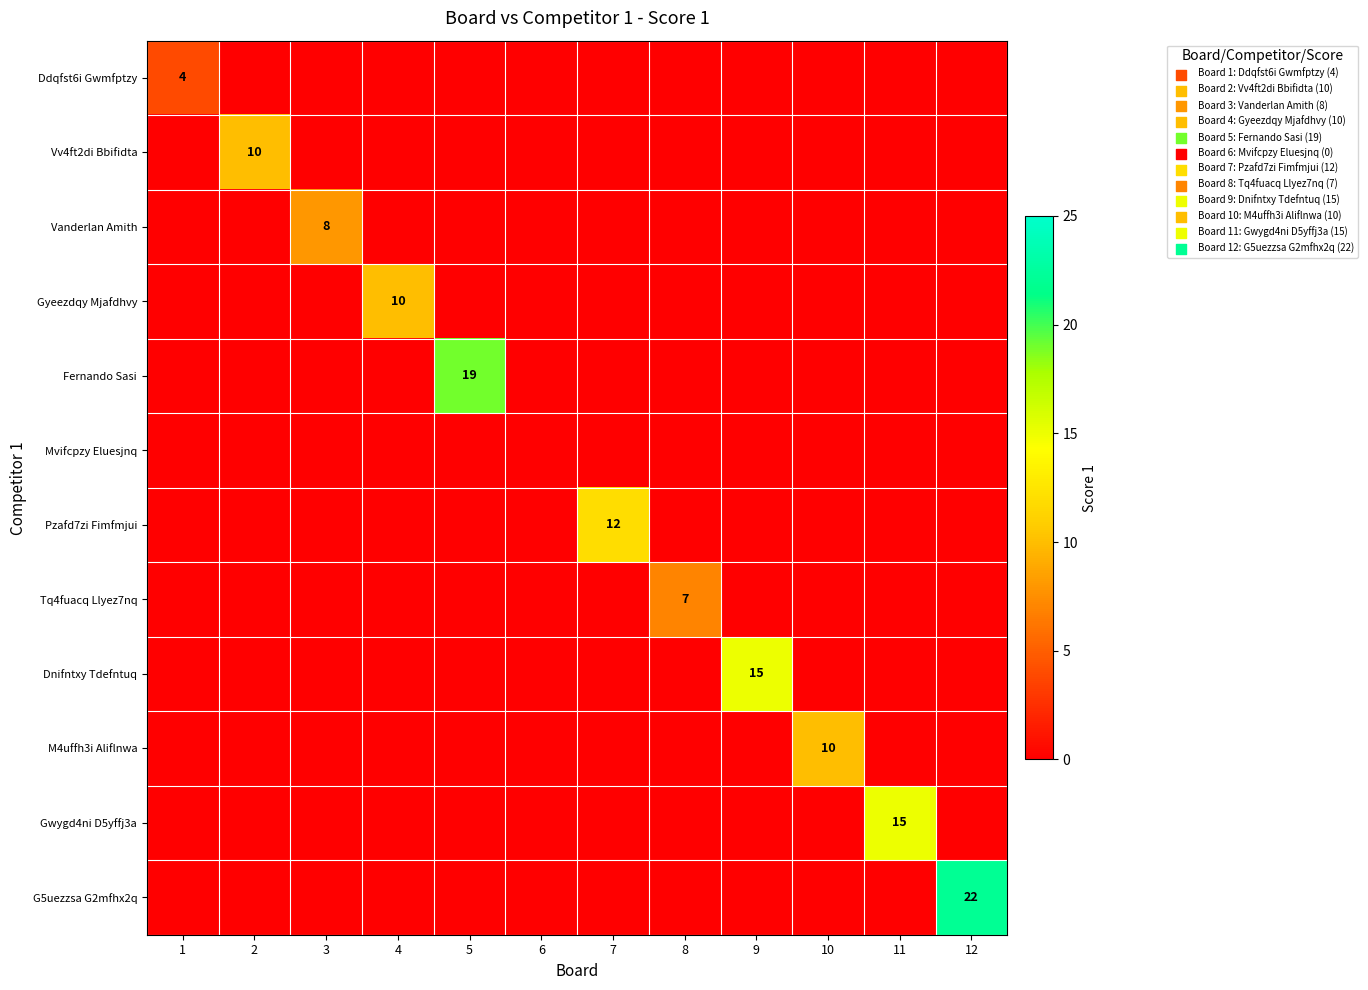

What is the sum of all Pzafd7zi Fimfmjui values?

12